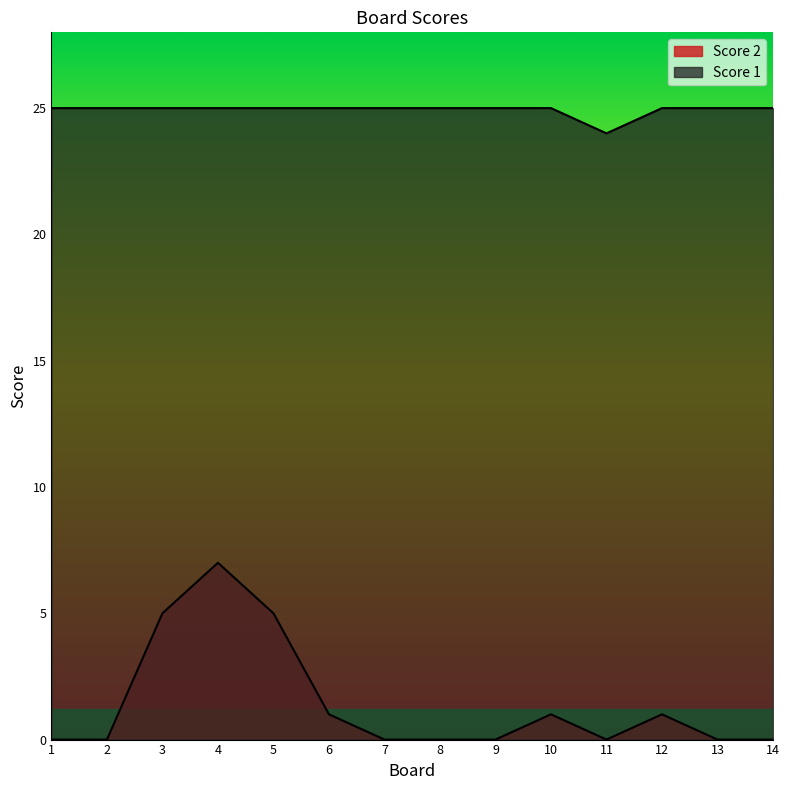

What is the spread (max minus min) of values at 14?

25